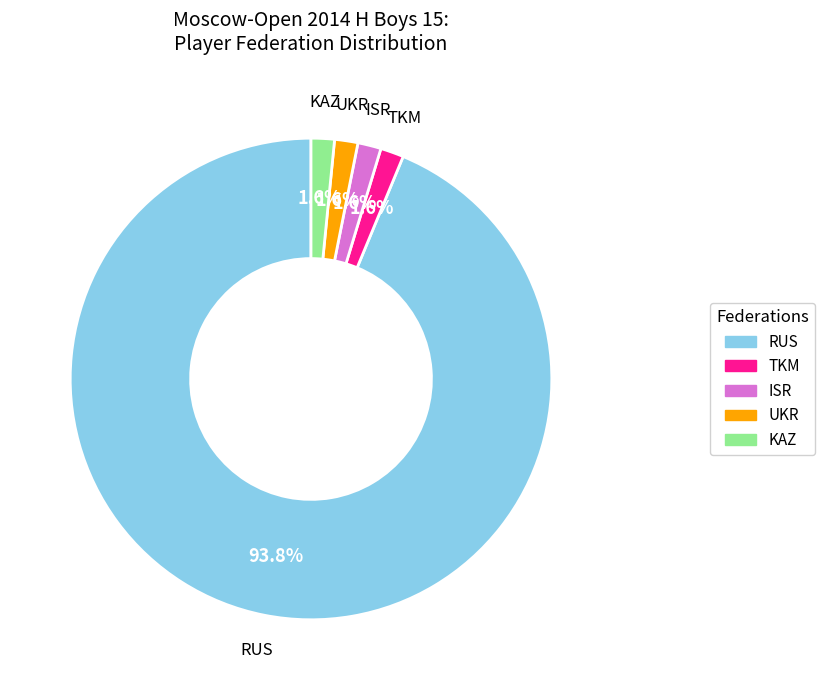

What percentage is NOT represented by UKR?

98.4%